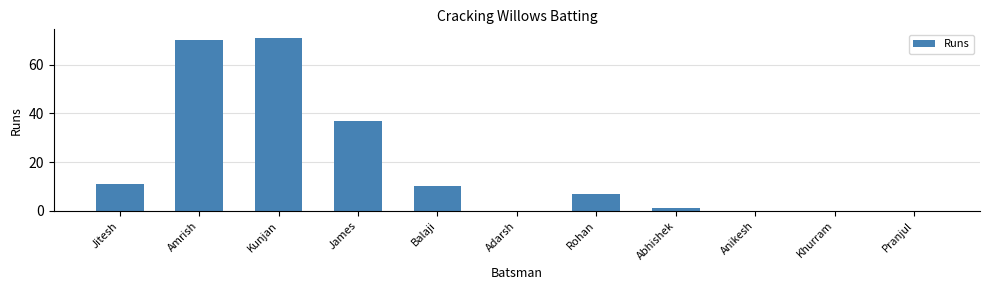

Reading left to right, list all the values displayed in this chart.

Jitesh=11	Amrish=70	Kunjan=71	James=37	Balaji=10	Adarsh=0	Rohan=7	Abhishek=1	Anikesh=0	Khurram=0	Pranjul=0